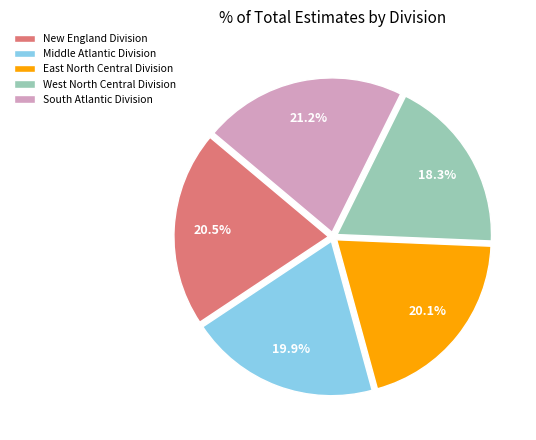

Which category has the smallest portion of the pie?

West North Central Division